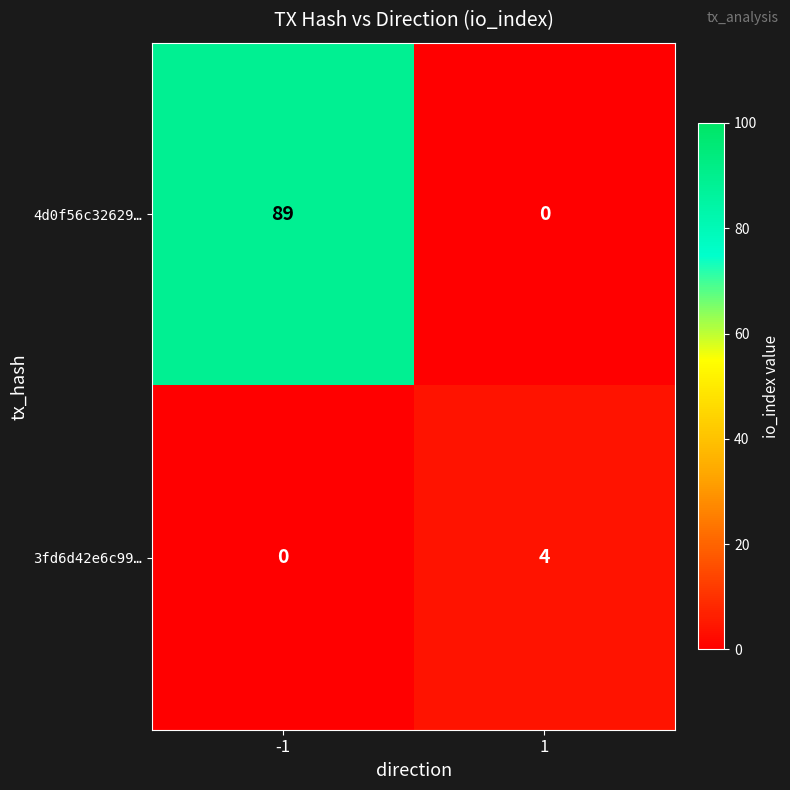

What is the sum of the 3fd6d42e6c99… values at 1 and -1?

4